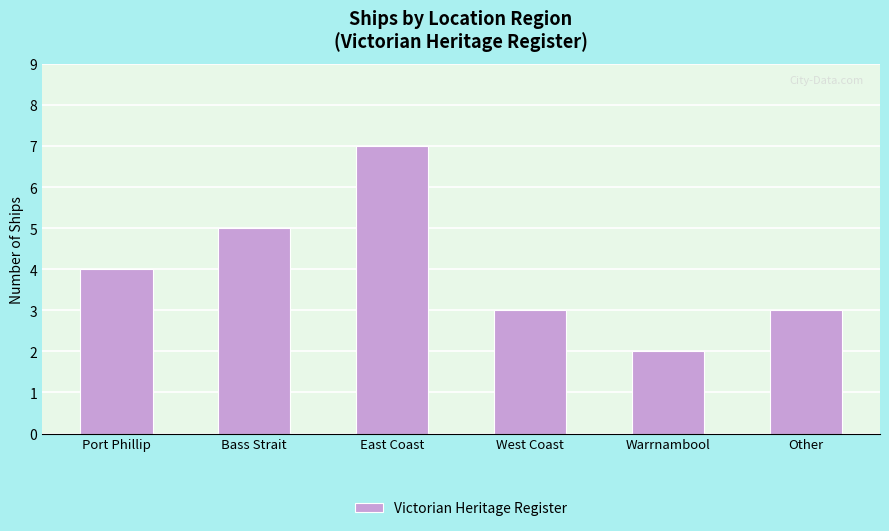

The chart shows a value of 7 at East Coast. True or false?

True